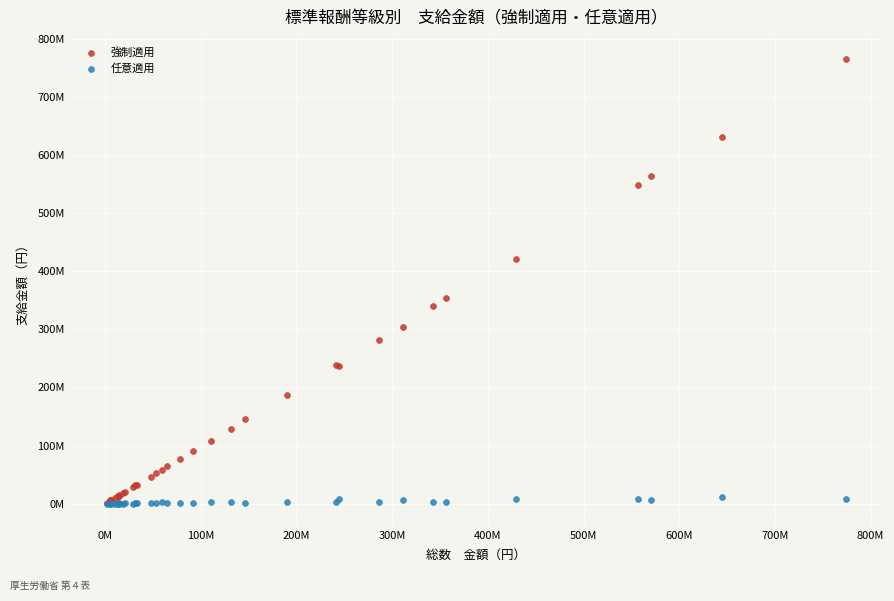

Which series contains the highest Y value?

強制適用